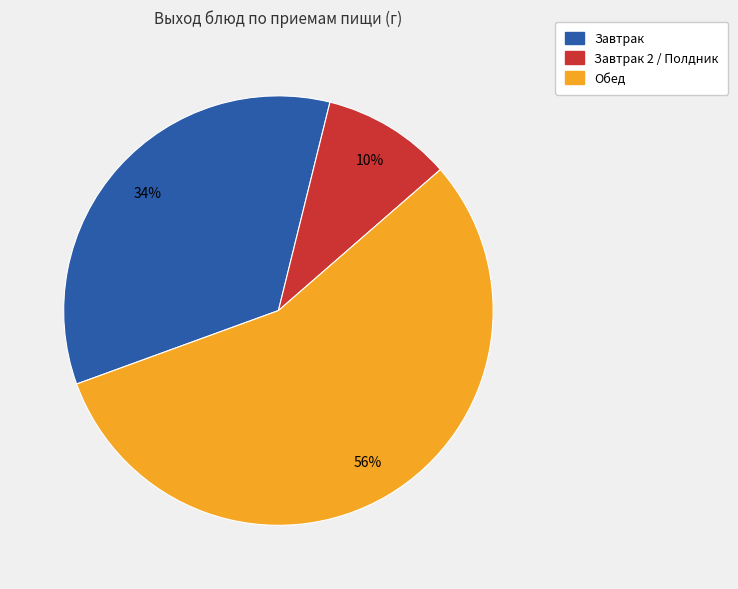

To the nearest percent, what is the difference between the largest and smallest slice percentages?

46%